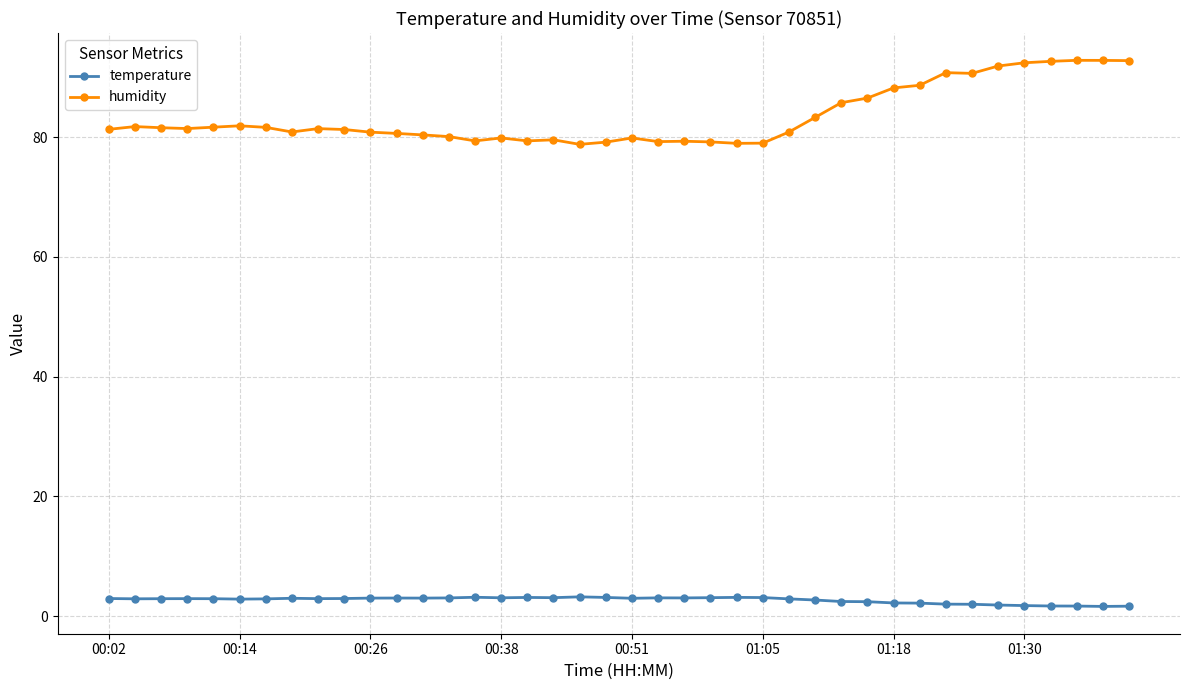

True or false: temperature and humidity intersect in this chart.

False